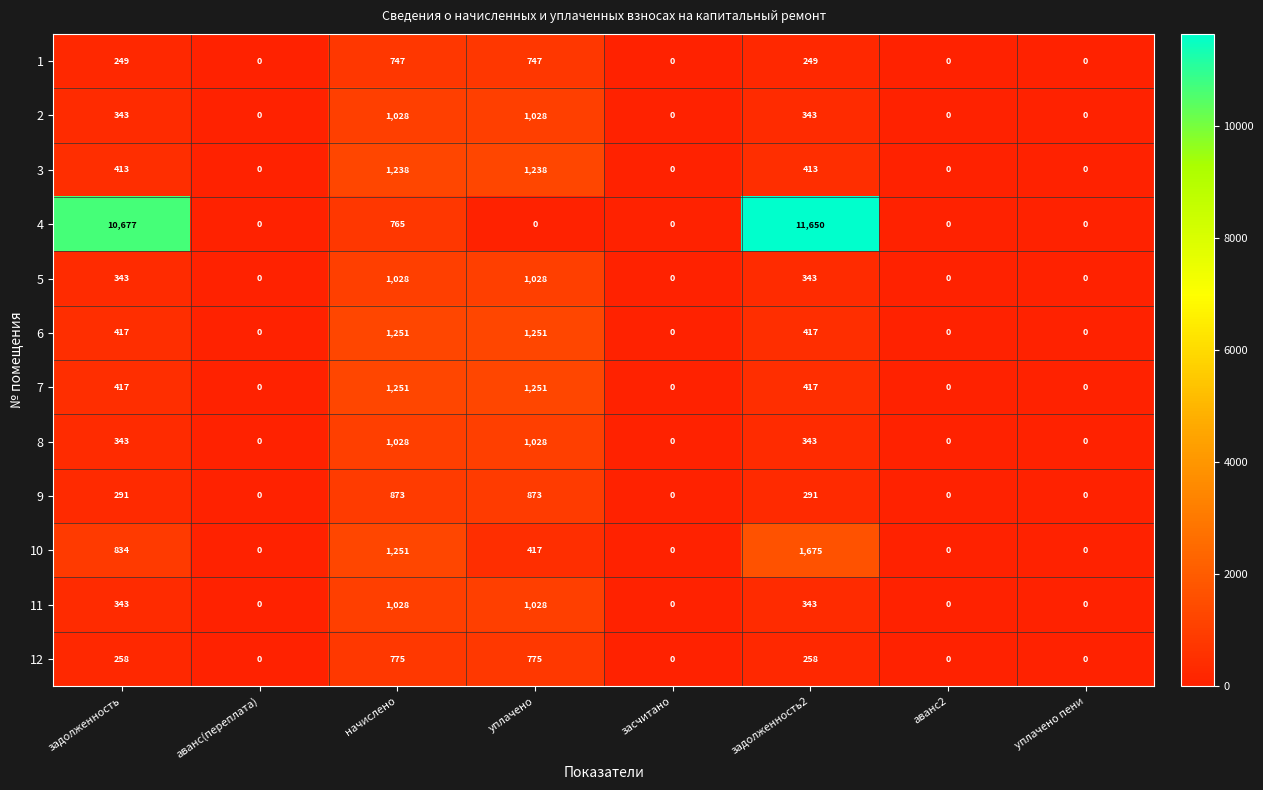

Which series has the widest spread of values?

4